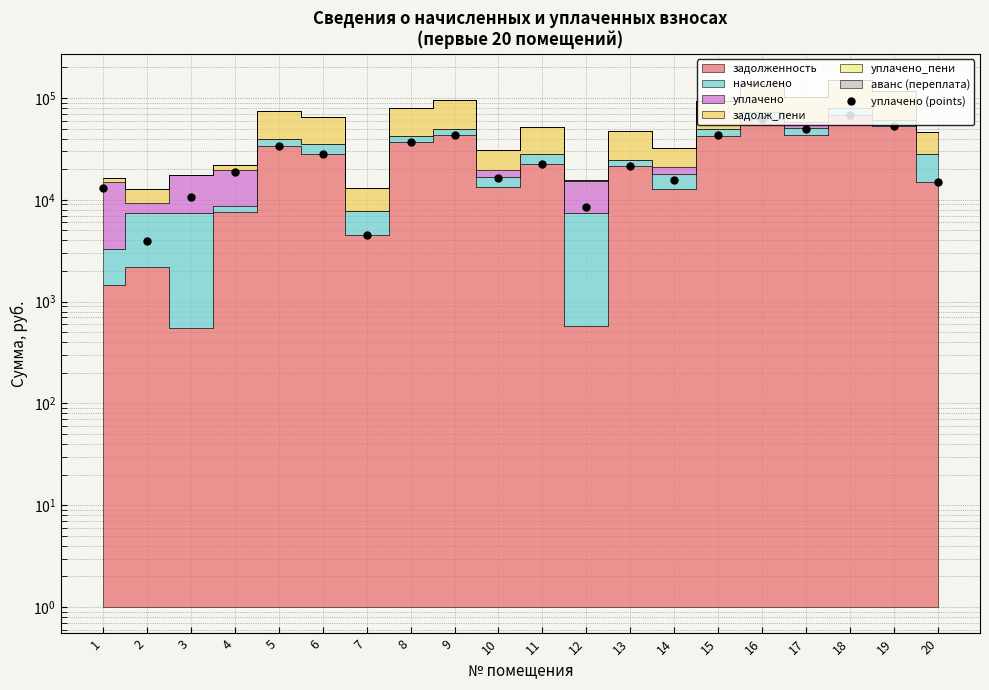

The chart shows a value of 1761.5 at 7. True or false?

False